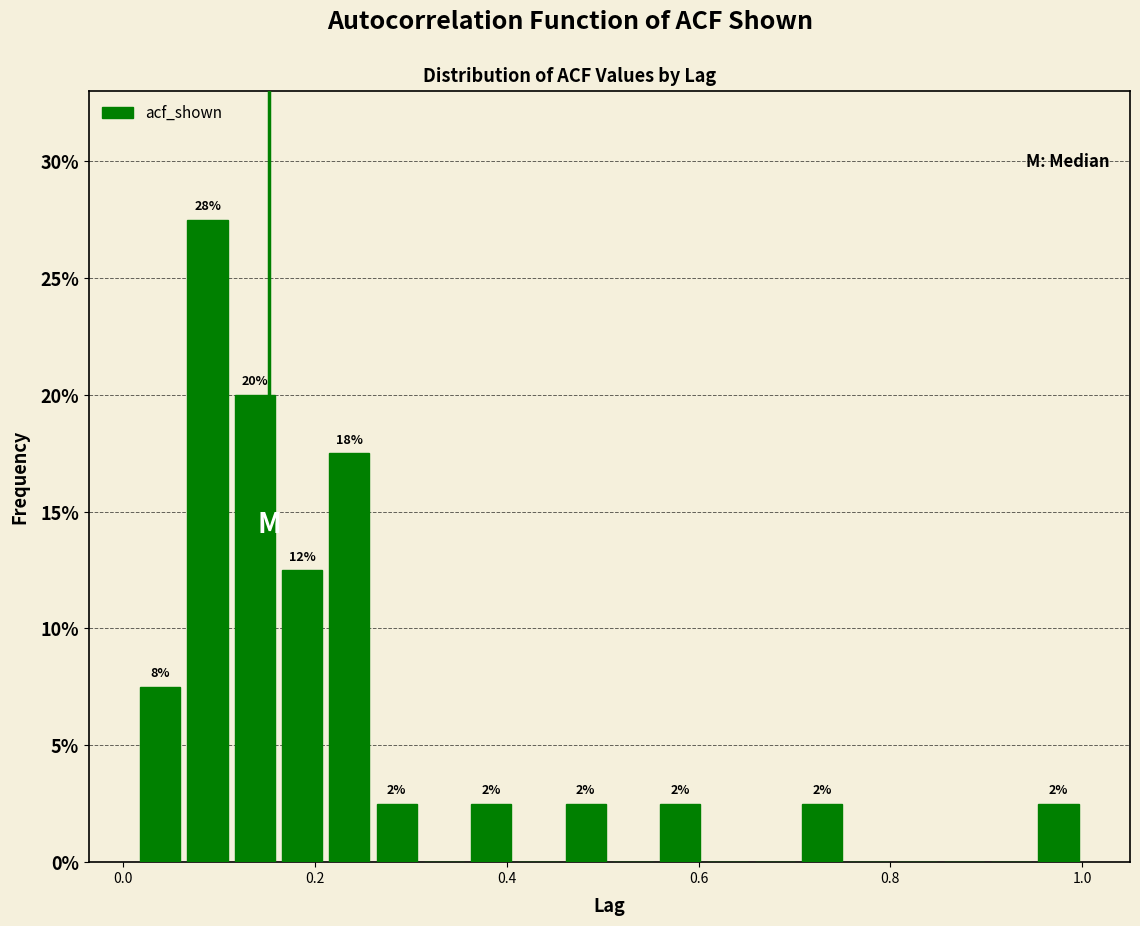

Read against the x-axis, roughly where is the centre of the tallest bar?

0.08